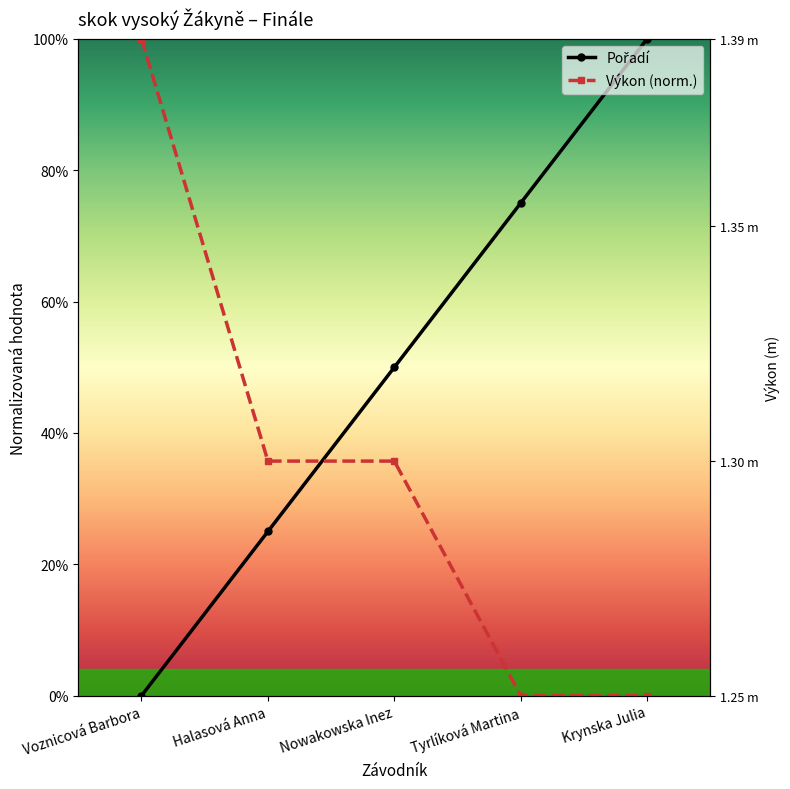

What is the spread (max minus min) of values at Tyrlíková Martina?

0.8